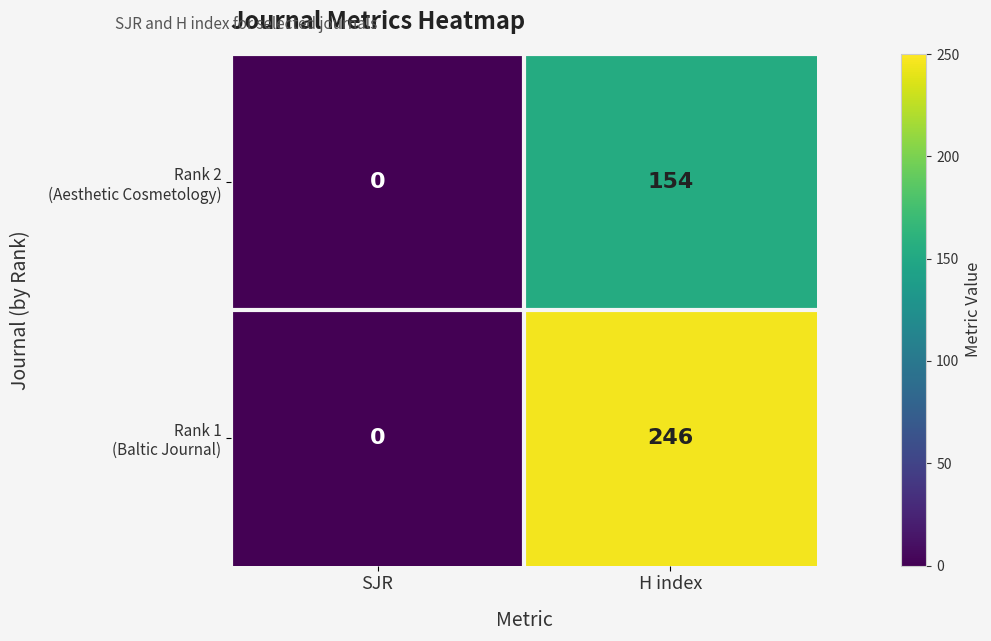

What is the total value across all series at H index?

400